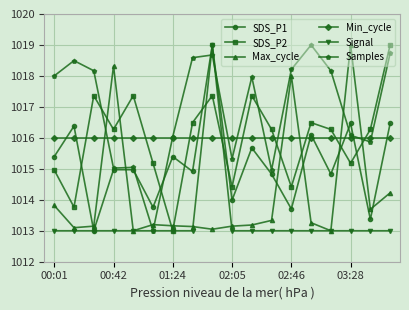

In SDS_P1, how many points are lower than both neighbors (excluding endpoints)?

7